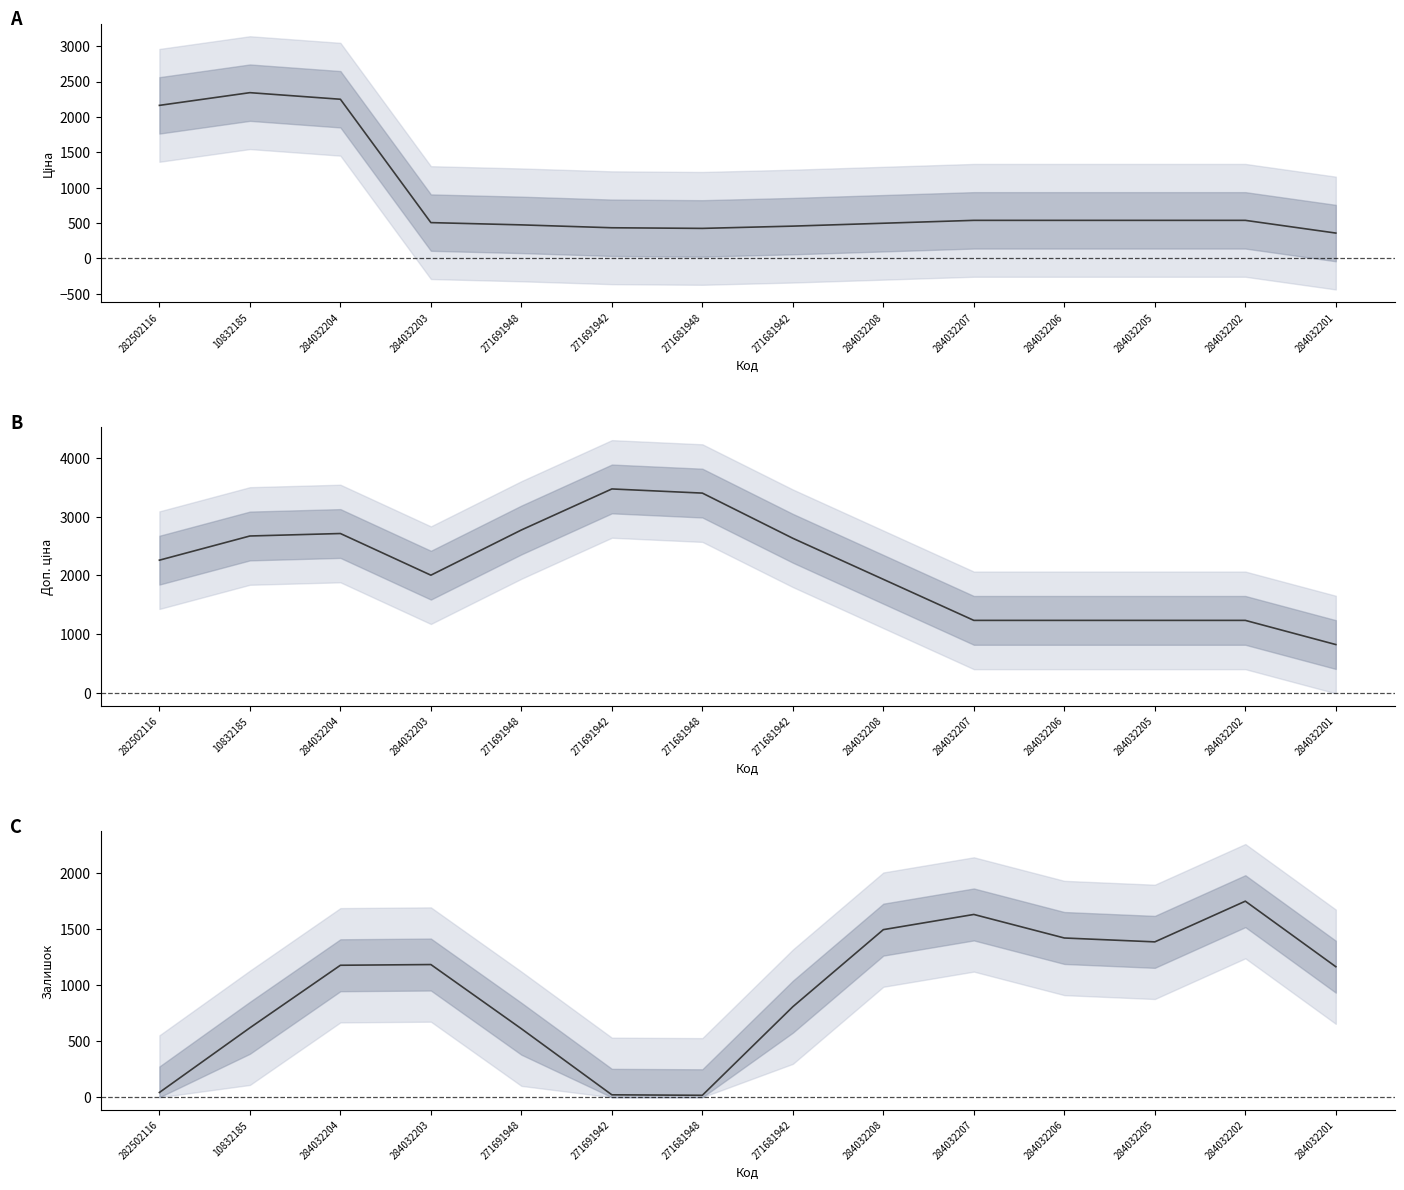

Between which two adjacent categories do Доп. ціна and Залишок first intersect?

284032208 and 284032207